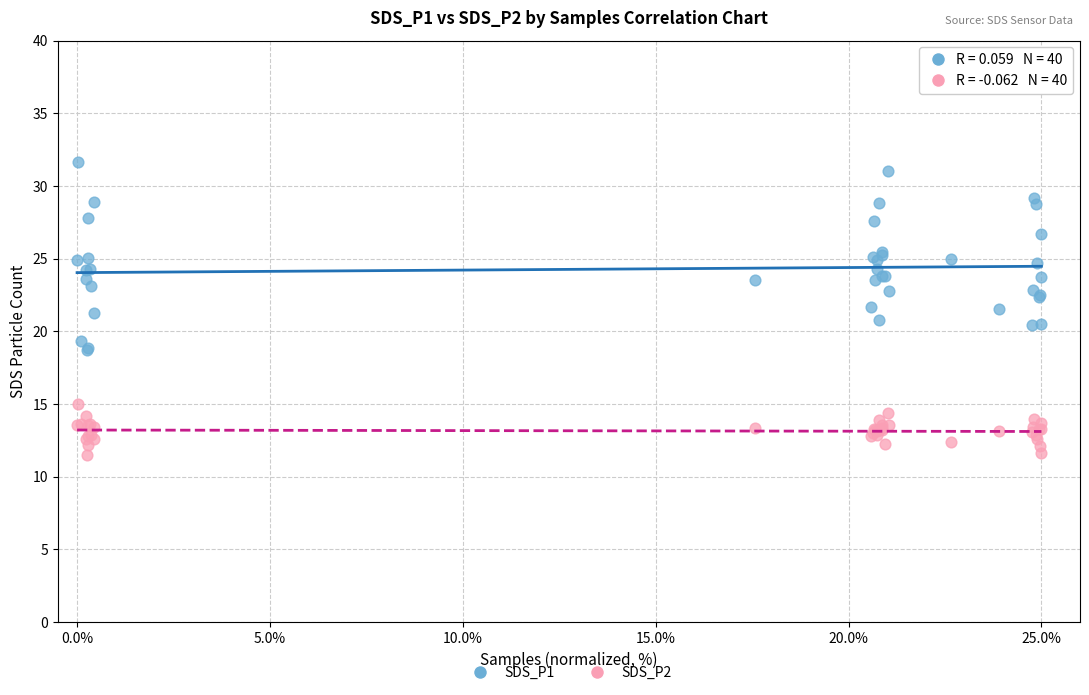

What are all the series names shown in the legend?

SDS_P1, SDS_P2